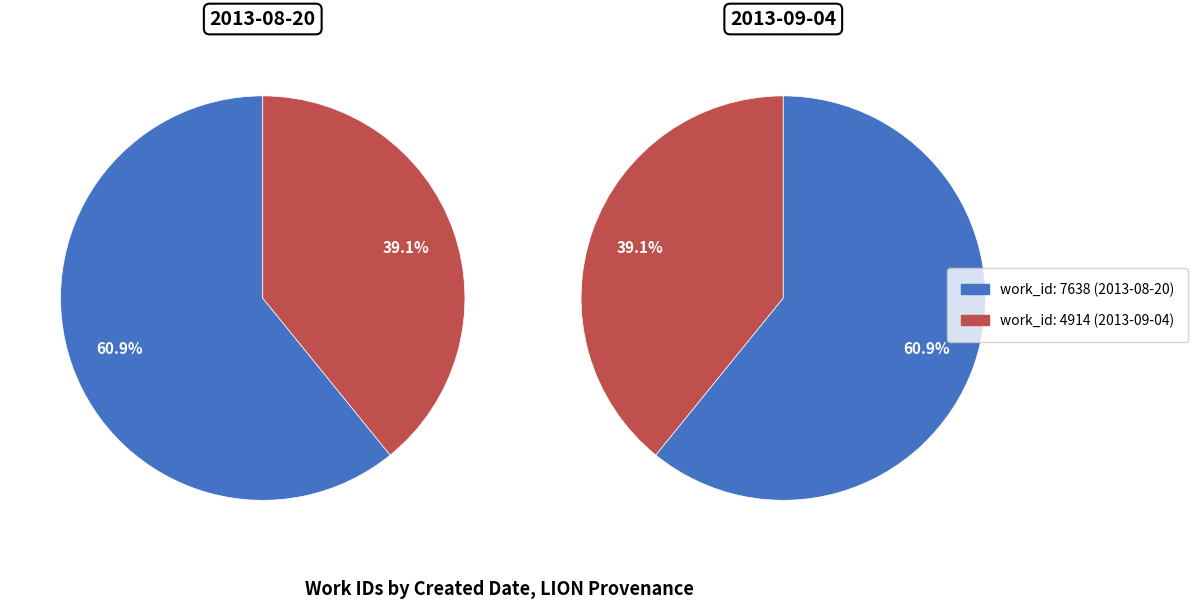

To the nearest percent, what percentage of the pie is 2013-08-20?

61%